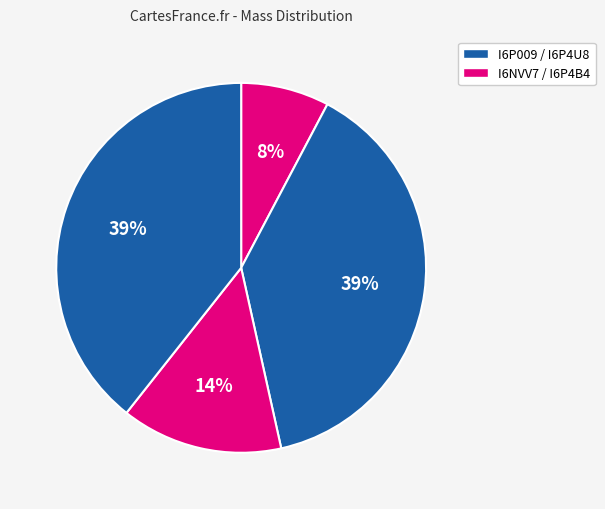

Rank the categories by value from lowest to highest.

I6NVV7, I6P4B4, I6P009, I6P4U8